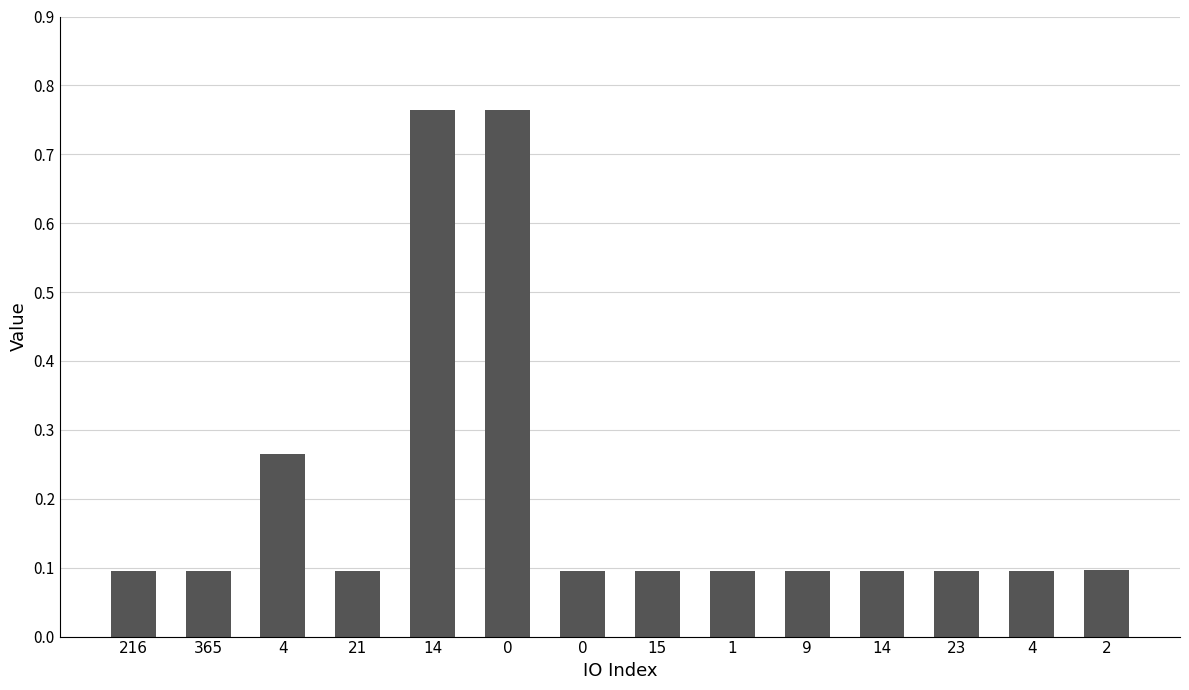

Are the bars grouped side by side (vs. stacked)?

No